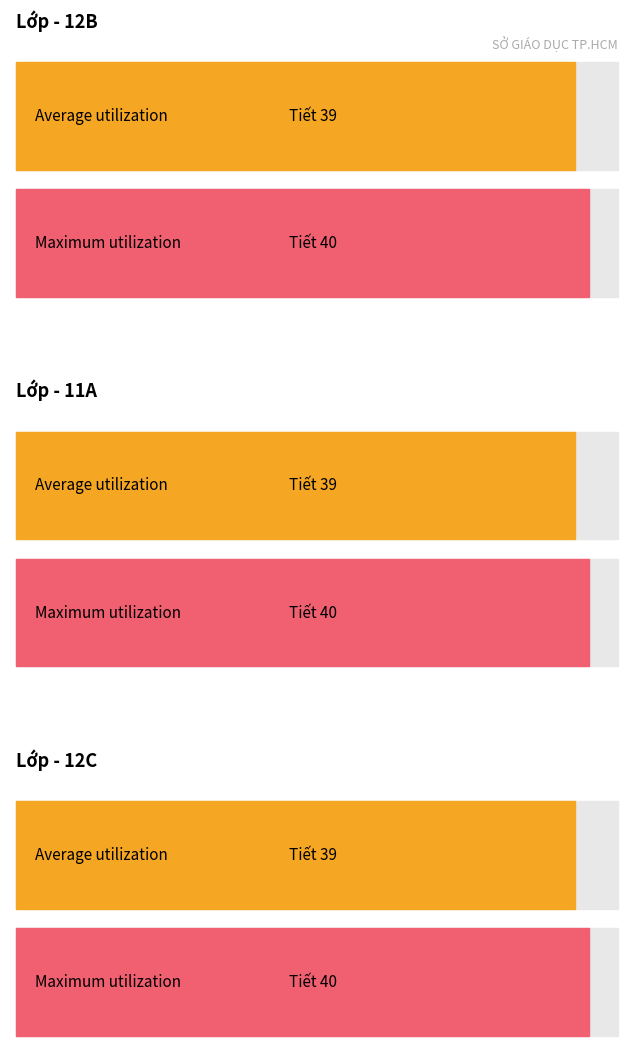

At which label is Average utilization closest to 39?

12B Tiết 39